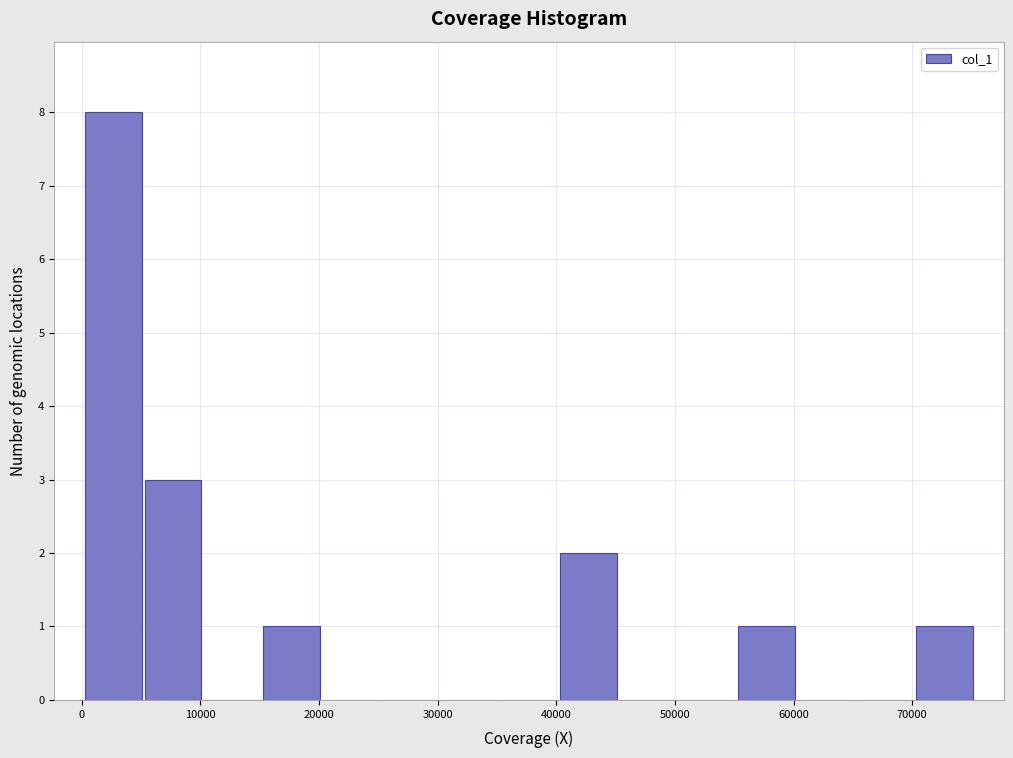

Reading left to right, list every bar in this chart as the range it spans on the x-axis followed by its height. Neither the bar edges nor the heights are printed on the chart, so give them approximately, as read against the axes.

0 to 5000: 8
5000 to 10000: 3
10000 to 15000: 0
15000 to 20000: 1
20000 to 25000: 0
25000 to 30000: 0
30000 to 35000: 0
35000 to 40000: 0
40000 to 45000: 2
45000 to 50000: 0
50000 to 55000: 0
55000 to 60000: 1
60000 to 65000: 0
65000 to 70000: 0
70000 to 75000: 1